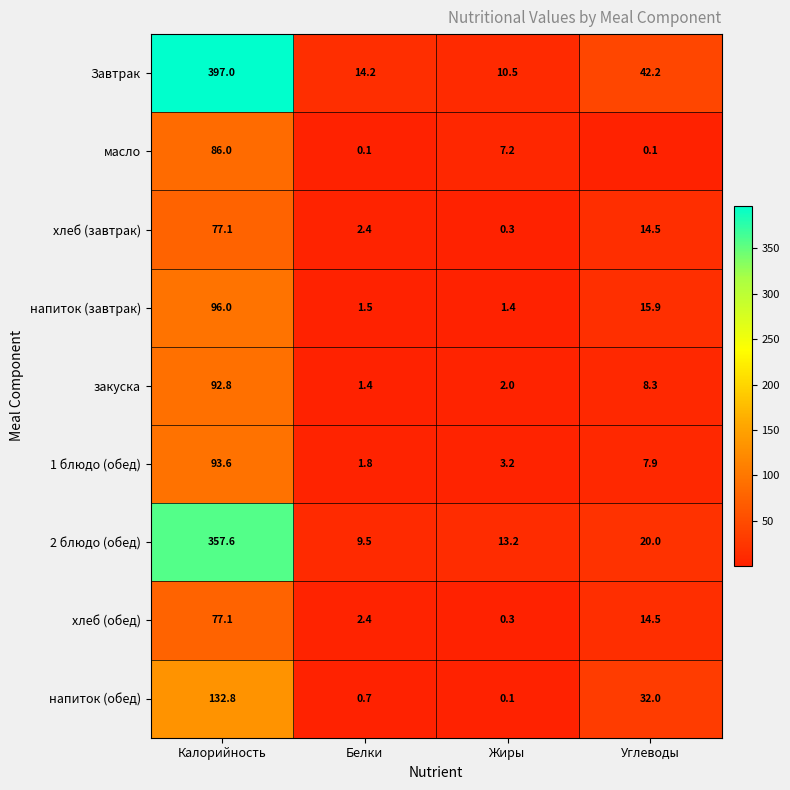

Where is хлеб (завтрак) nearest to the value 38?

Углеводы